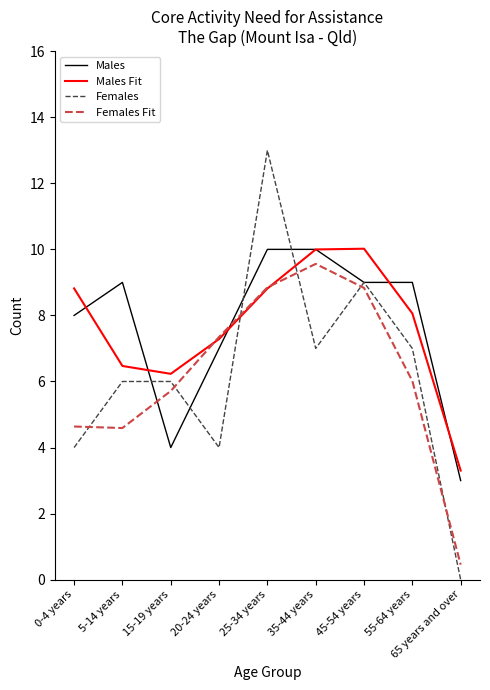

What value does the Males series have at 20-24 years?

7.0